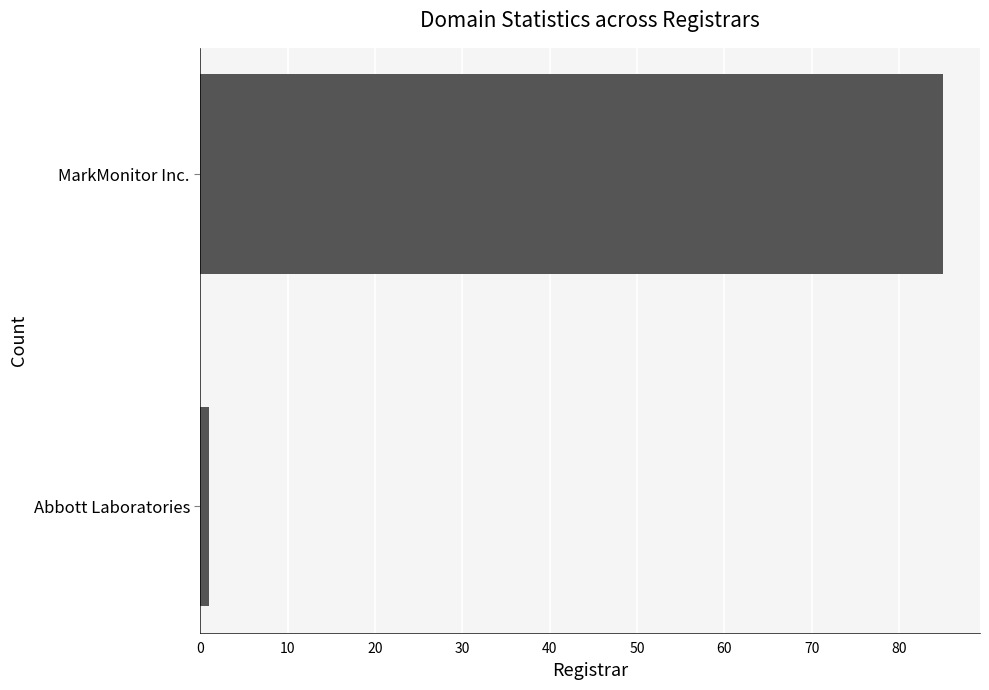

Reading bottom to top, what are all the values shown in this chart?

Abbott Laboratories=1	MarkMonitor Inc.=85